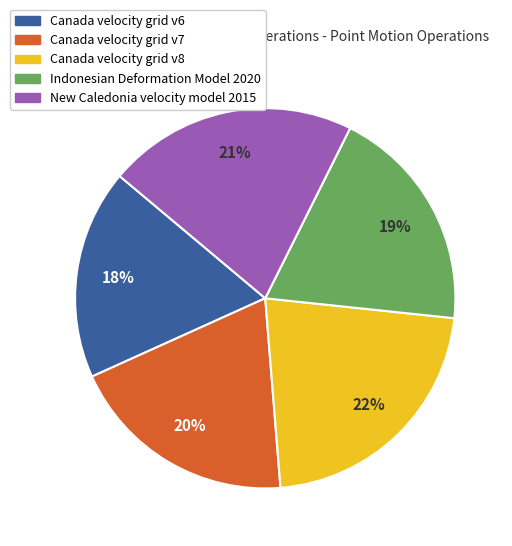

True or false: Canada velocity grid v7 accounts for 20% of the total.

True